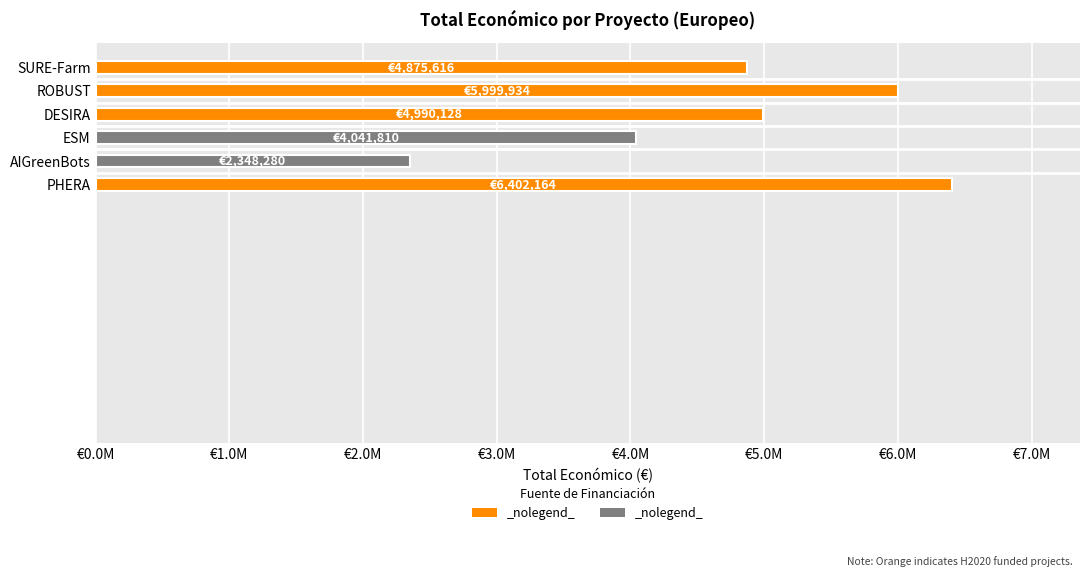

The chart shows a value of 5730980 at ESM. True or false?

False